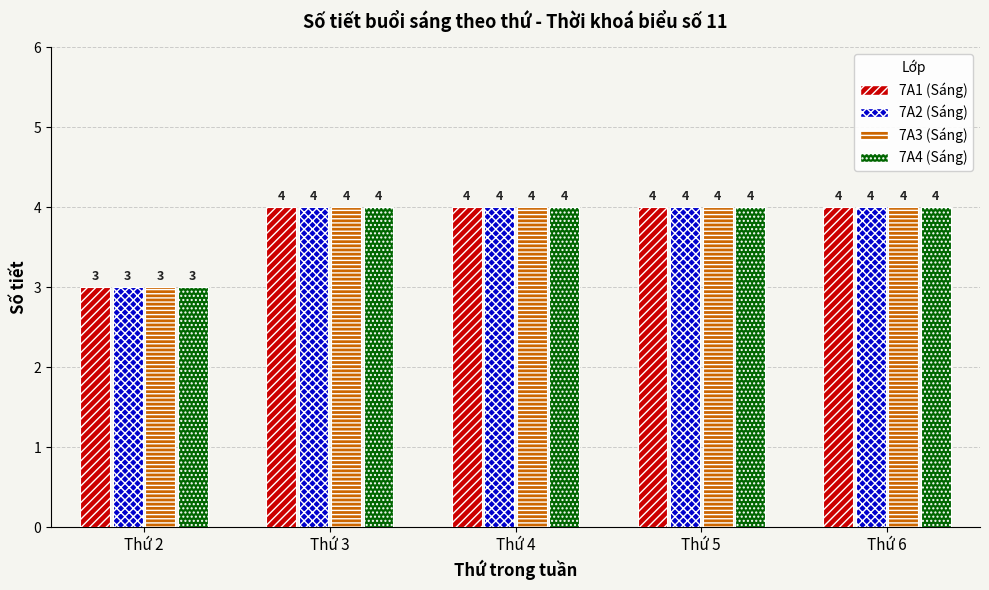

At which label does 7A3 (Sáng) reach its minimum?

Thứ 2